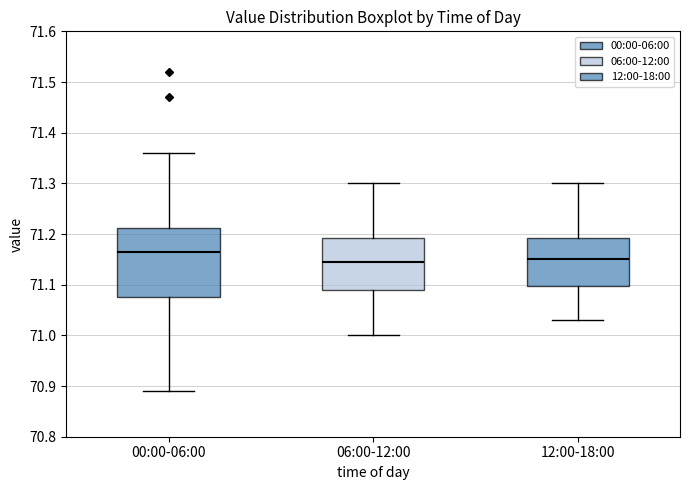

Reading left to right, read every box against the y-axis: the position of its median line, the range the box covers, and the ends of its whiskers. The values are not printed on the chart, so give them approximately, as read against the axis.

00:00-06:00: median 71.17, box 71.08 to 71.21, whiskers 70.89 to 71.36
06:00-12:00: median 71.15, box 71.09 to 71.19, whiskers 71.00 to 71.30
12:00-18:00: median 71.15, box 71.10 to 71.19, whiskers 71.03 to 71.30